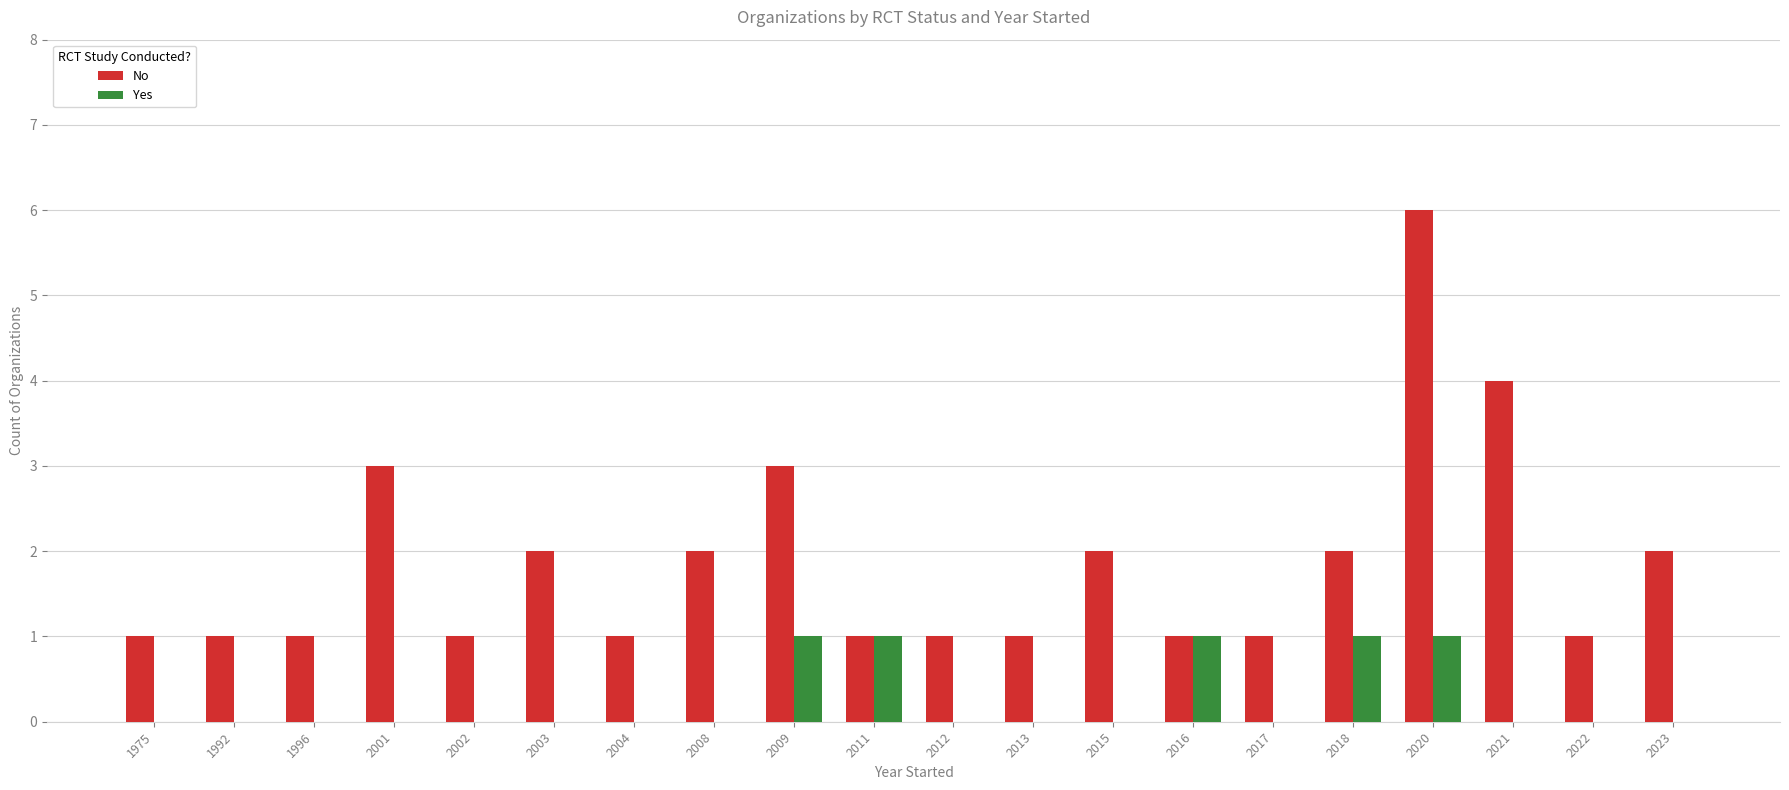

What is the sum of all Yes values?

5